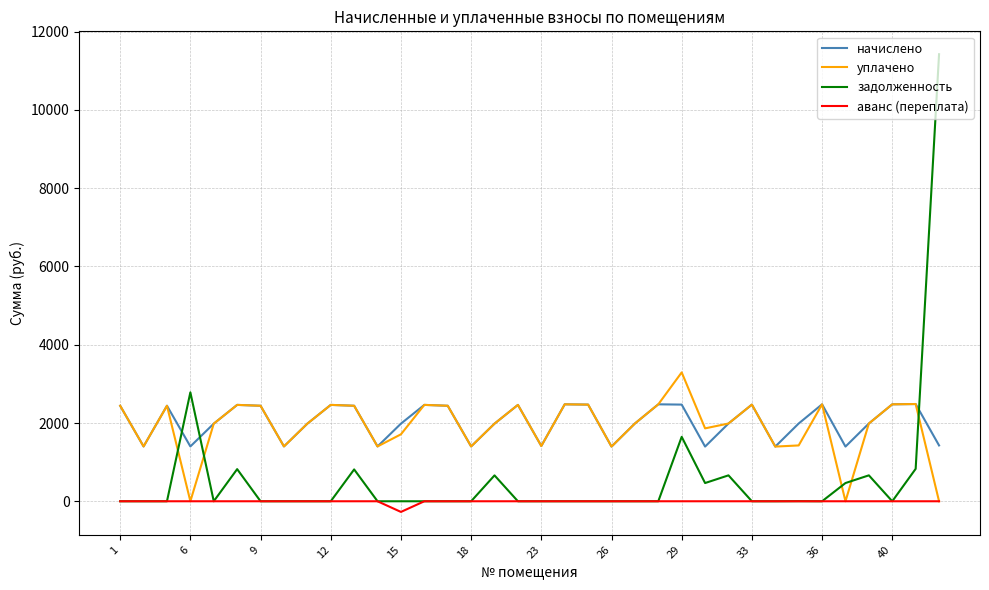

What is the average value of the задолженность series?

590.0